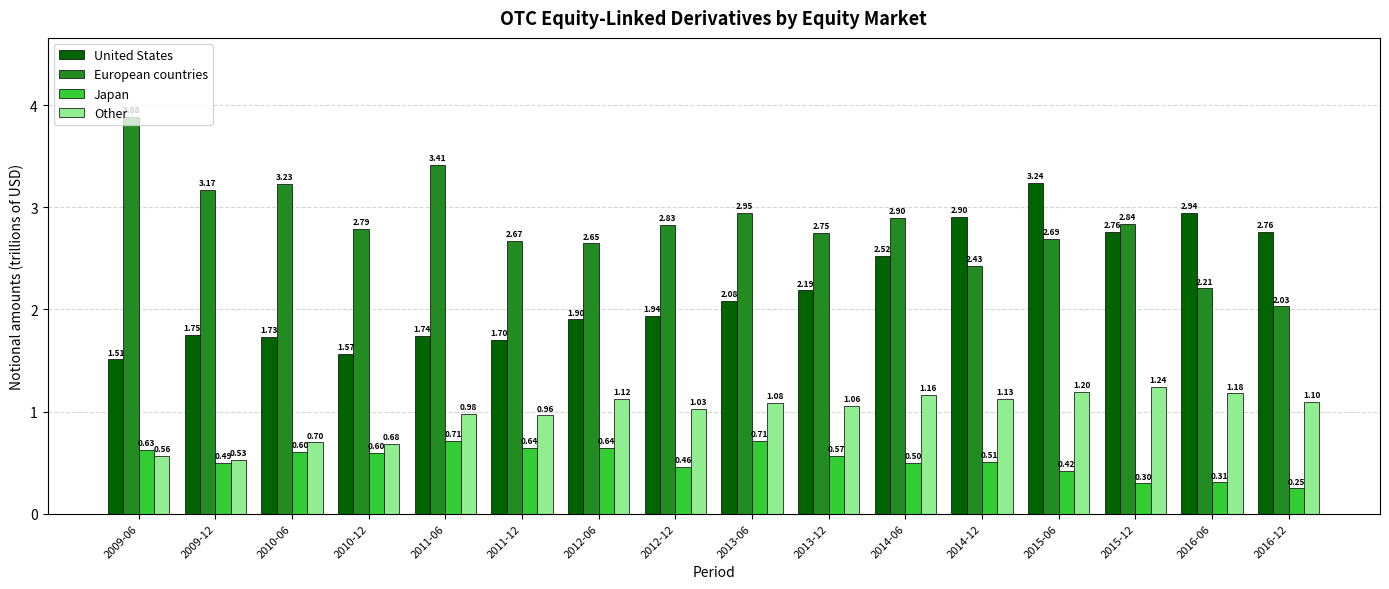

Where does the Other series first go above 1?

2012-06